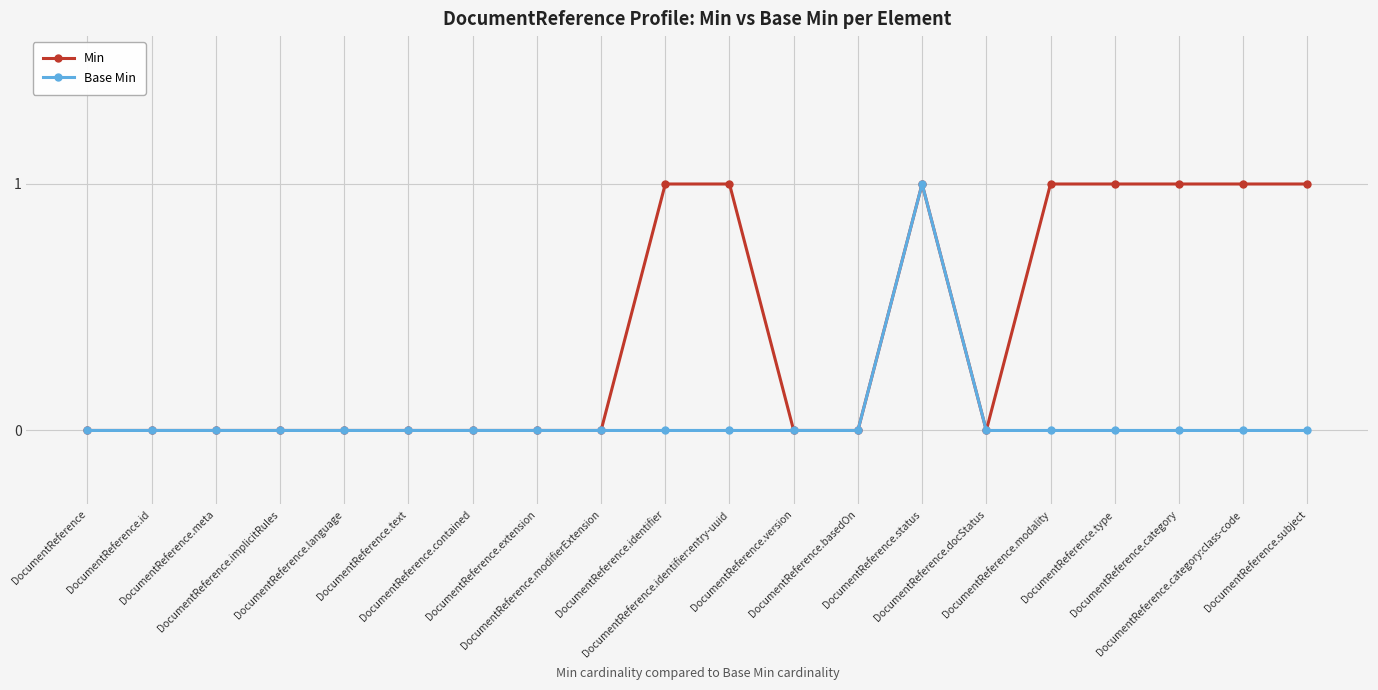

What is the approximate value of Min at DocumentReference.identifier?

1